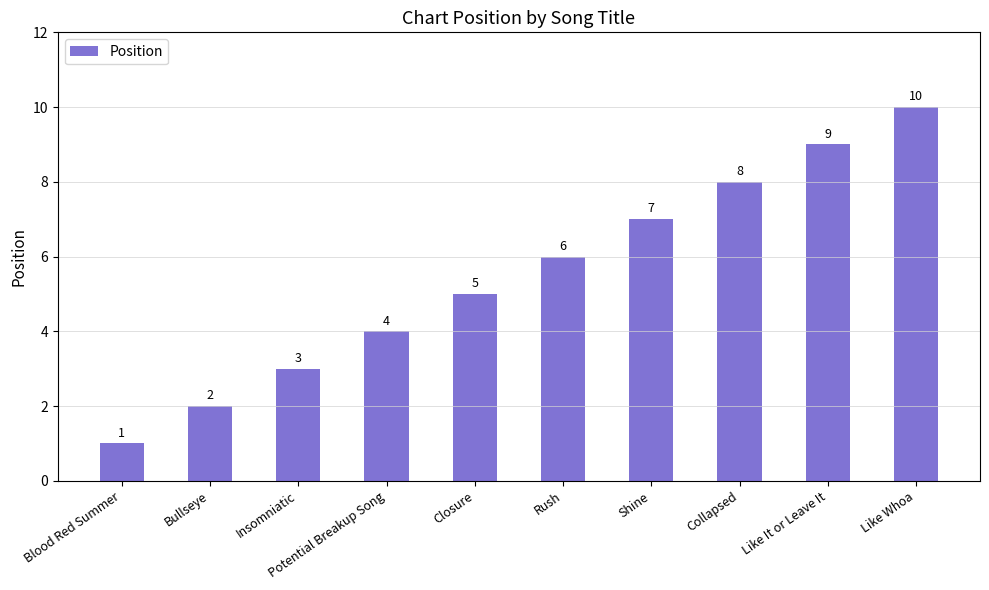

Reading left to right, what are all the values shown in this chart?

1	2	3	4	5	6	7	8	9	10